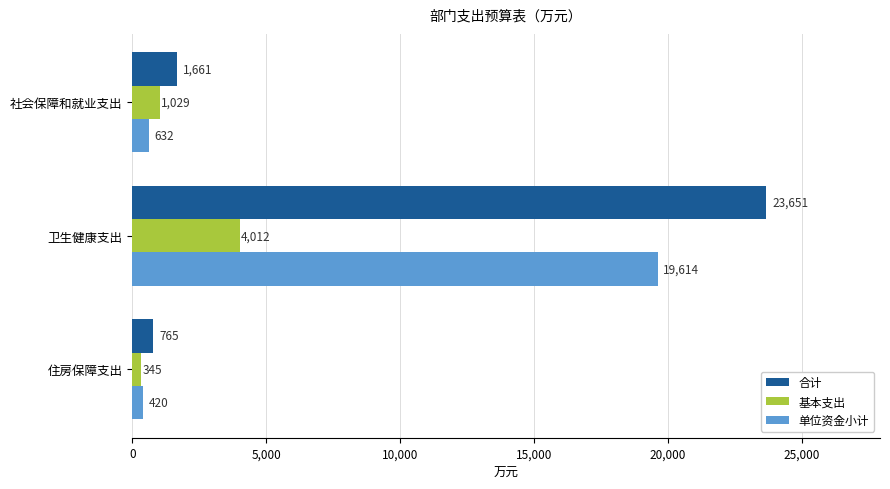

Count the number of categories in the chart.

3